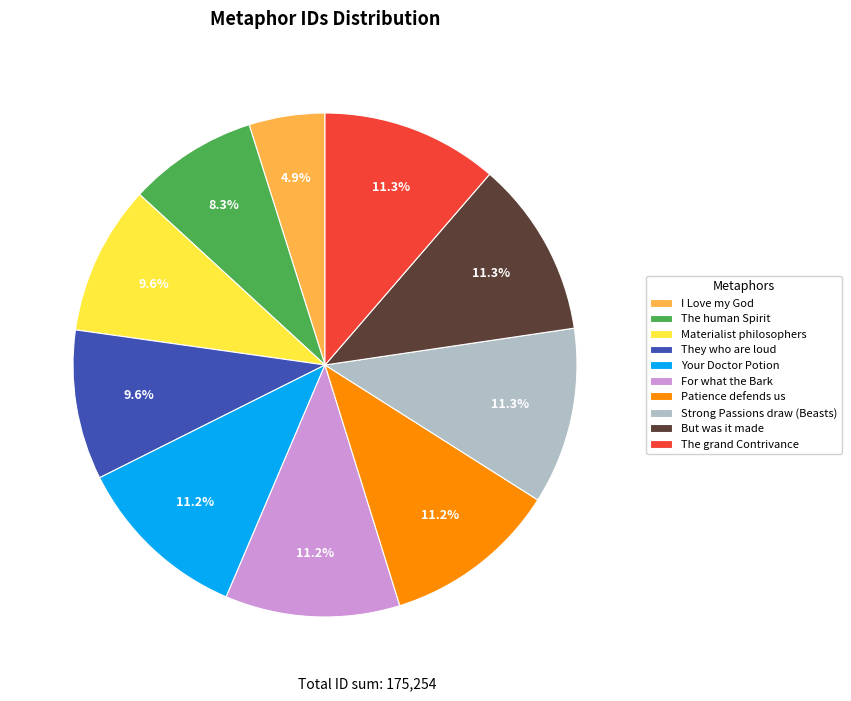

The They who are loud slice represents 3% of the pie. True or false?

False